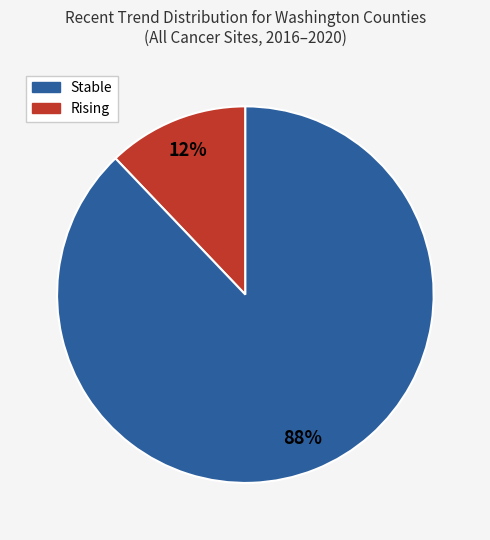

Is there any slice that represents more than half of the pie?

Yes